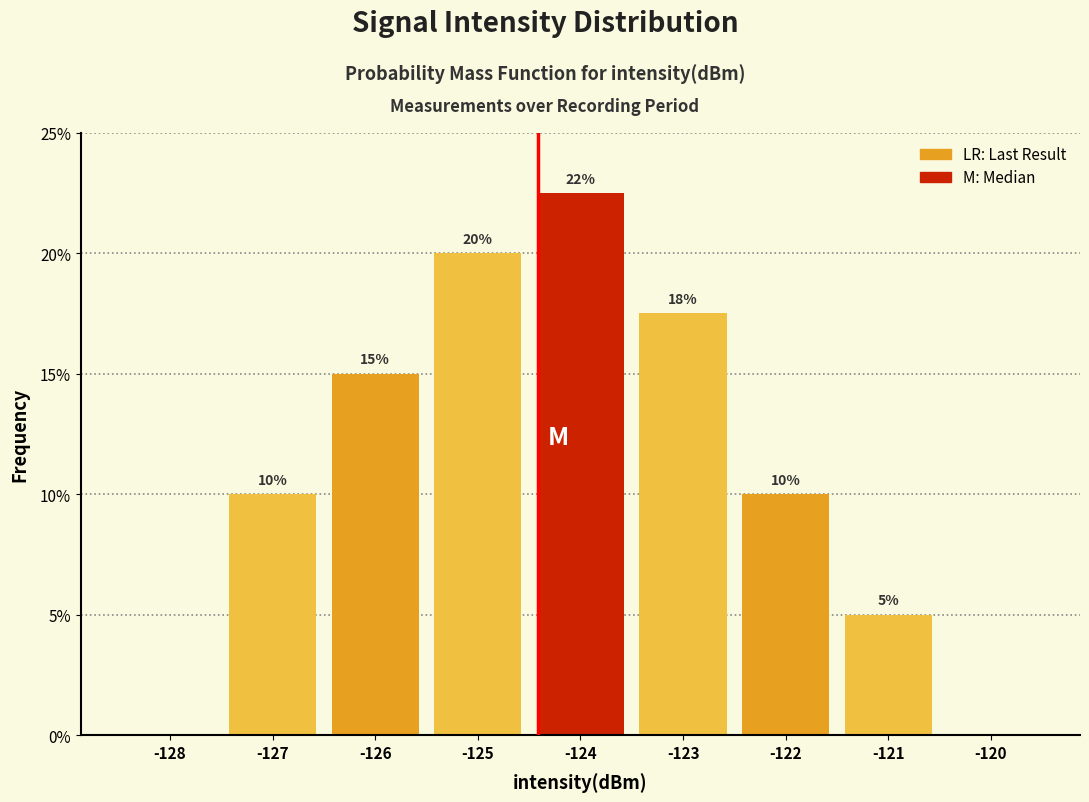

True or false: the data shows 8.2 at -128.

False